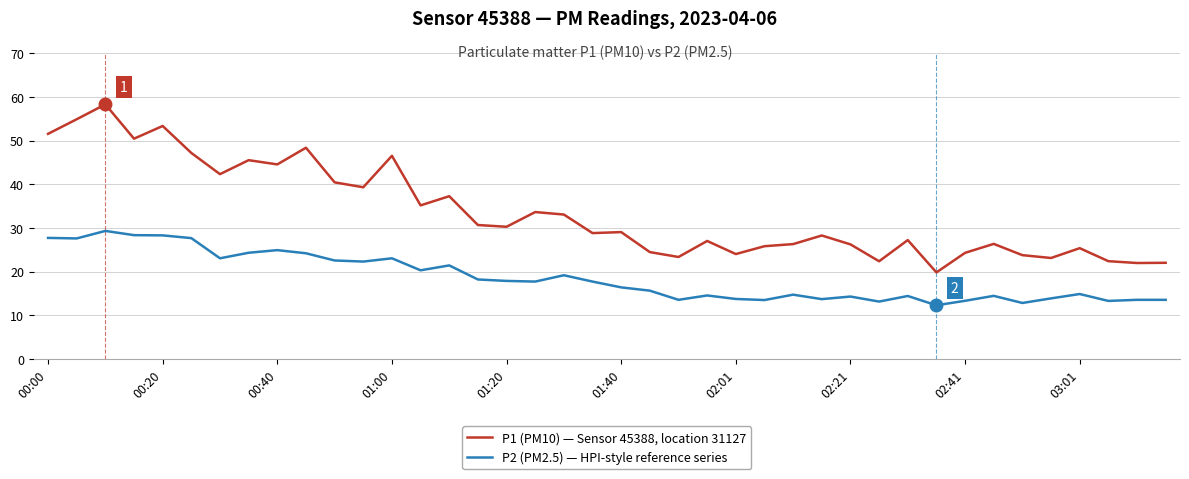

What is the difference between the maximum and minimum values in the P1 (PM10) — Sensor 45388, location 31127 series?

38.5